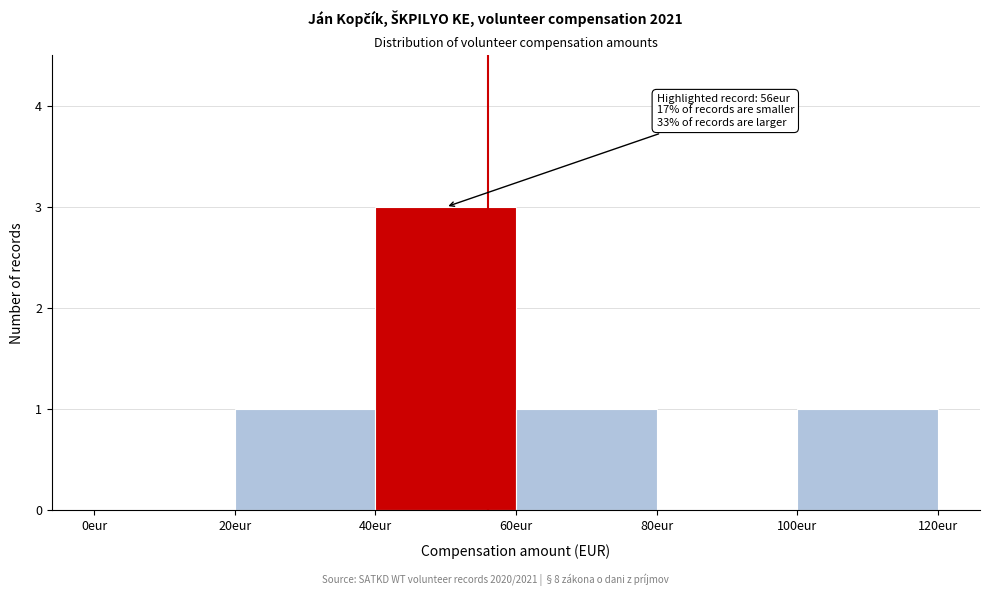

Over which range of the x-axis is the bar tallest?

40 to 60